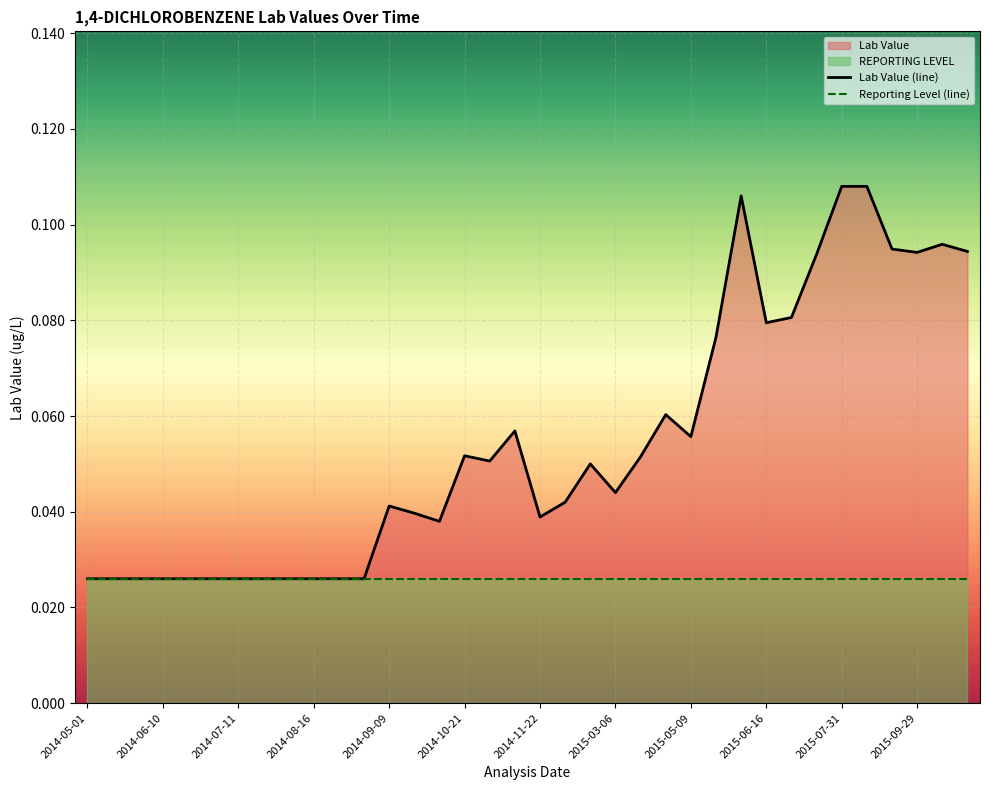

How many interior local peaks does the Lab Value (line) series have?

7